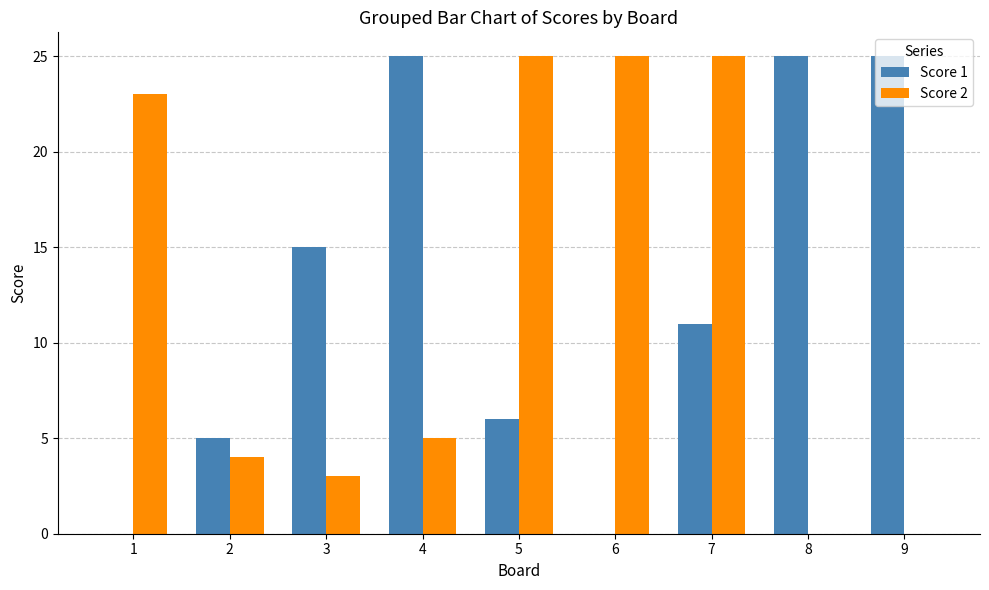

Where is Score 2 nearest to the value 12?

4